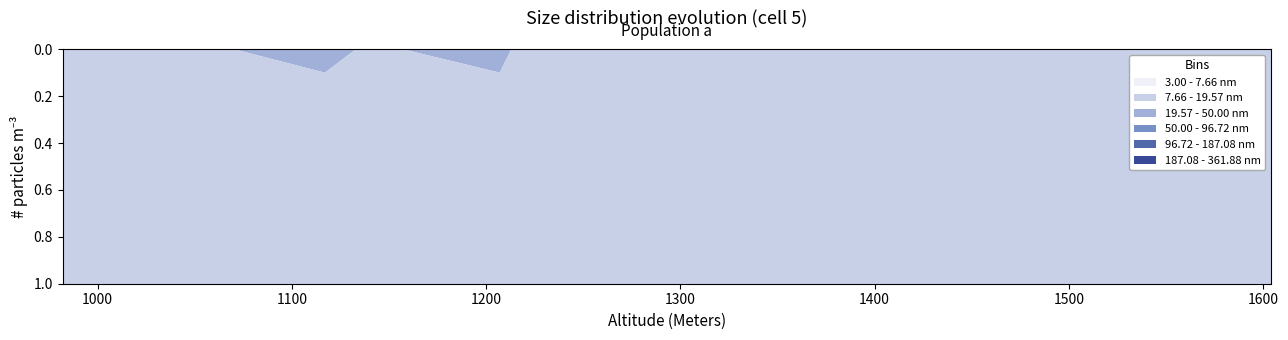

Reading left to right, what are all the values shown in this chart?

3.00 - 7.66 nm: 982=47.3	1040=47.4	1070=47.3	1117=47.4	1133=47.4	1148=47.2	1157=47.4	1207=47.3	1213=47.3	1236=47.2	1250=47.2	1300=47.4	1323=47.2	1339=47.4	1340=47.4	1350=47.3	1440=47.4	1528=47.4	1565=47.2	1604=47.3
7.66 - 19.57 nm: 982=13.8	1040=13.6	1070=13.9	1117=13.8	1133=13.7	1148=13.6	1157=13.6	1207=13.6	1213=13.7	1236=13.8	1250=13.7	1300=13.8	1323=13.6	1339=13.9	1340=13.8	1350=13.8	1440=13.6	1528=13.8	1565=13.6	1604=13.6
19.57 - 50.00 nm: 982=0.0	1040=0.0	1070=0.0	1117=0.1	1133=0.0	1148=0.0	1157=0.0	1207=0.1	1213=0.0	1236=0.0	1250=0.0	1300=0.0	1323=0.0	1339=0.0	1340=0.0	1350=0.0	1440=0.0	1528=0.0	1565=0.0	1604=0.0
50.00 - 96.72 nm: 982=0.0	1040=0.0	1070=0.0	1117=0.0	1133=0.0	1148=0.0	1157=0.0	1207=0.0	1213=0.0	1236=0.0	1250=0.0	1300=0.0	1323=0.0	1339=0.0	1340=0.0	1350=0.0	1440=0.0	1528=0.0	1565=0.0	1604=0.0
96.72 - 187.08 nm: 982=0.0	1040=0.0	1070=0.0	1117=0.0	1133=0.0	1148=0.0	1157=0.0	1207=0.0	1213=0.0	1236=0.0	1250=0.0	1300=0.0	1323=0.0	1339=0.0	1340=0.0	1350=0.0	1440=0.0	1528=0.0	1565=0.0	1604=0.0
187.08 - 361.88 nm: 982=0.0	1040=0.0	1070=0.0	1117=0.0	1133=0.0	1148=0.0	1157=0.0	1207=0.0	1213=0.0	1236=0.0	1250=0.0	1300=0.0	1323=0.0	1339=0.0	1340=0.0	1350=0.0	1440=0.0	1528=0.0	1565=0.0	1604=0.0